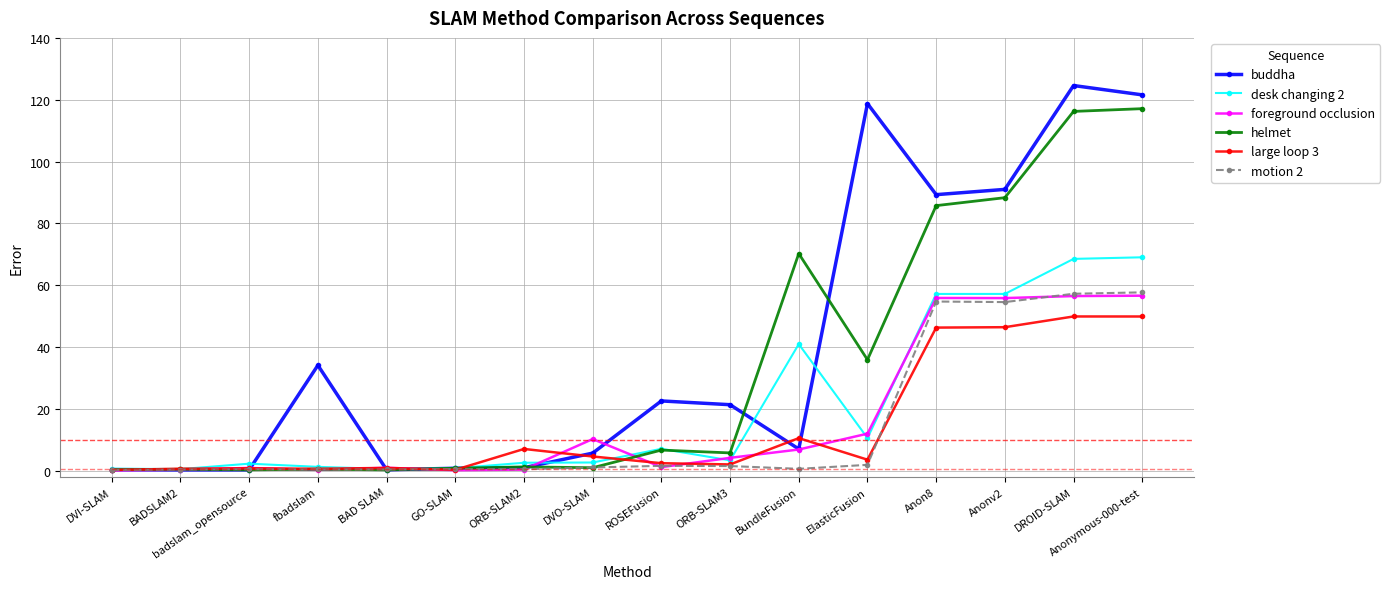

True or false: buddha has more than 0 interior local peaks.

True